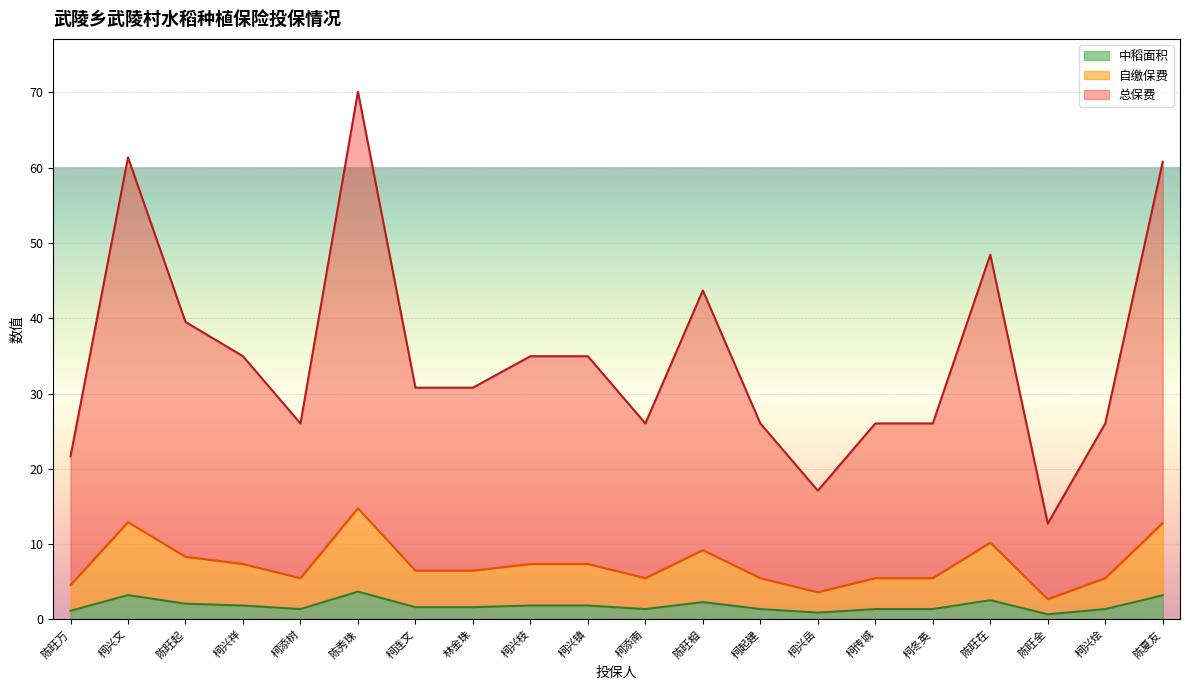

What is the difference between the highest and lowest values at 陈夏友?

57.6